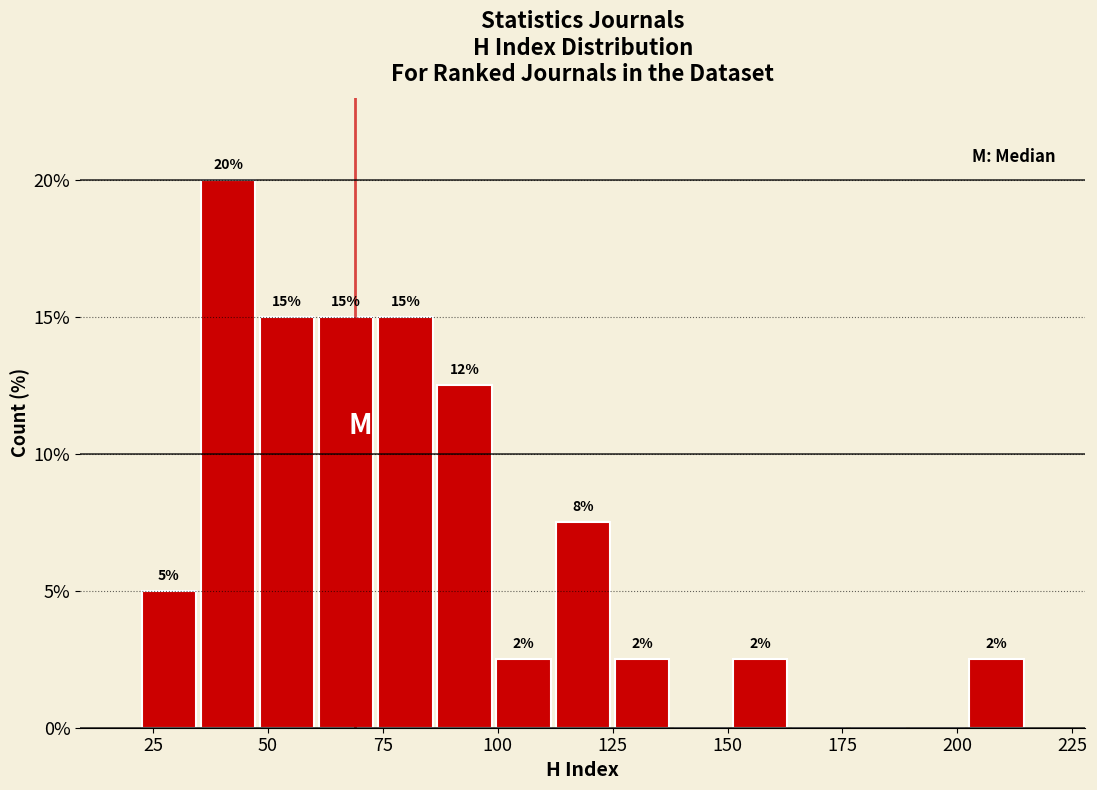

Read against the x-axis, roughly where is the centre of the tallest bar?

40